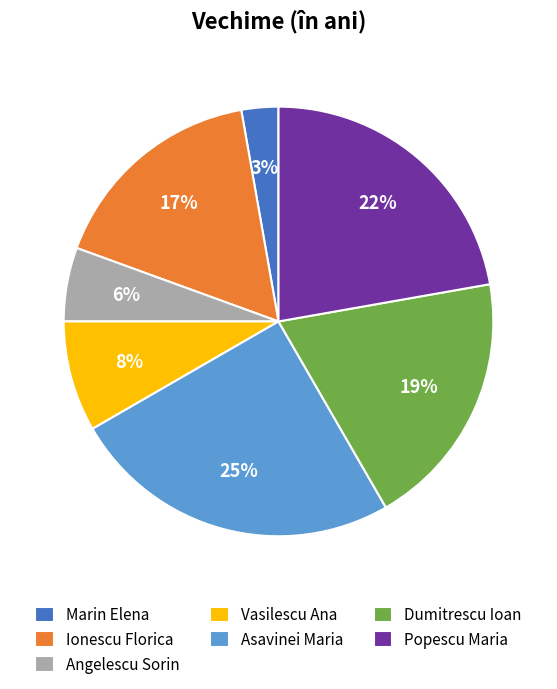

Which category has the smallest portion of the pie?

Marin Elena